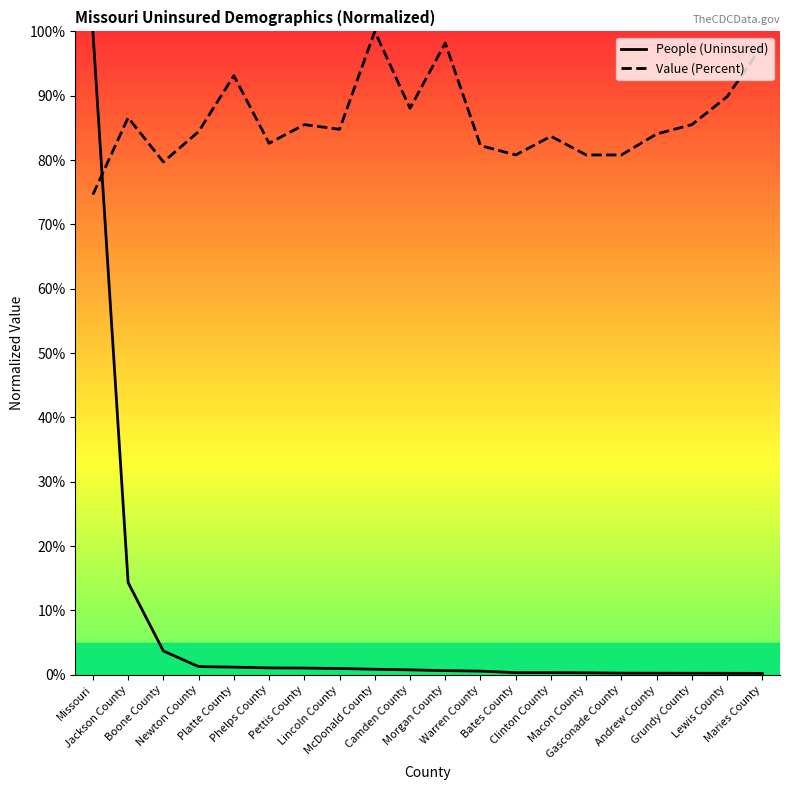

Is it true that People (Uninsured) equals 2.1 at Newton County?

False